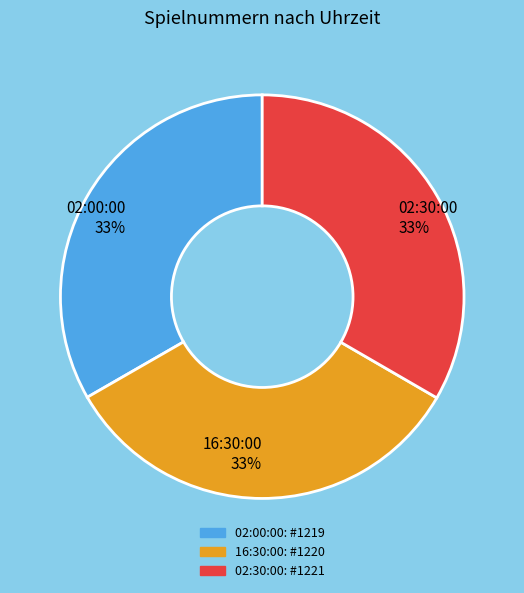

Approximately how many times larger is the value at 16:30:00 compared to 02:30:00?

1.0